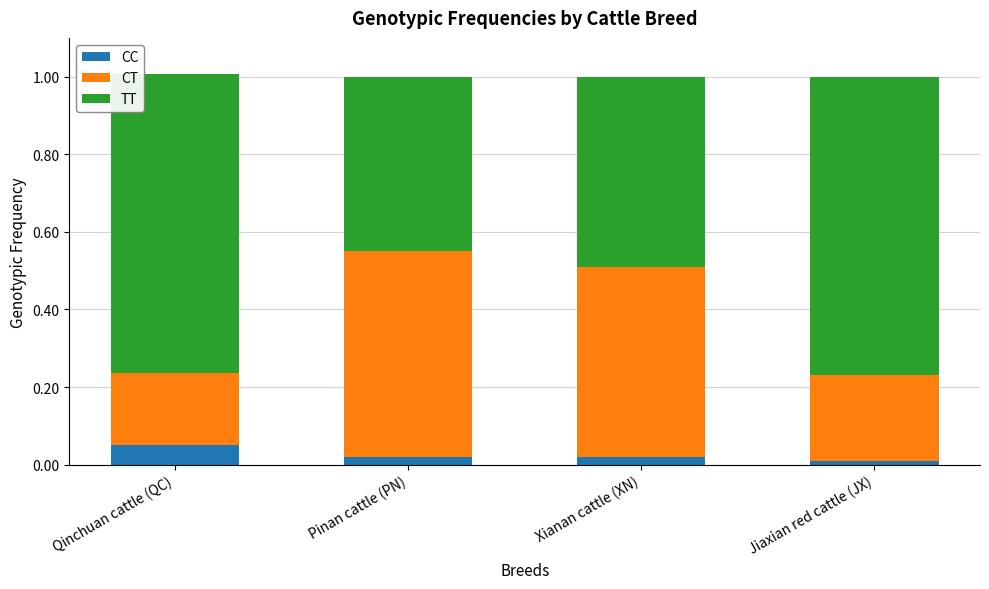

Is it true that CC equals 0.0 at Qinchuan cattle (QC)?

False